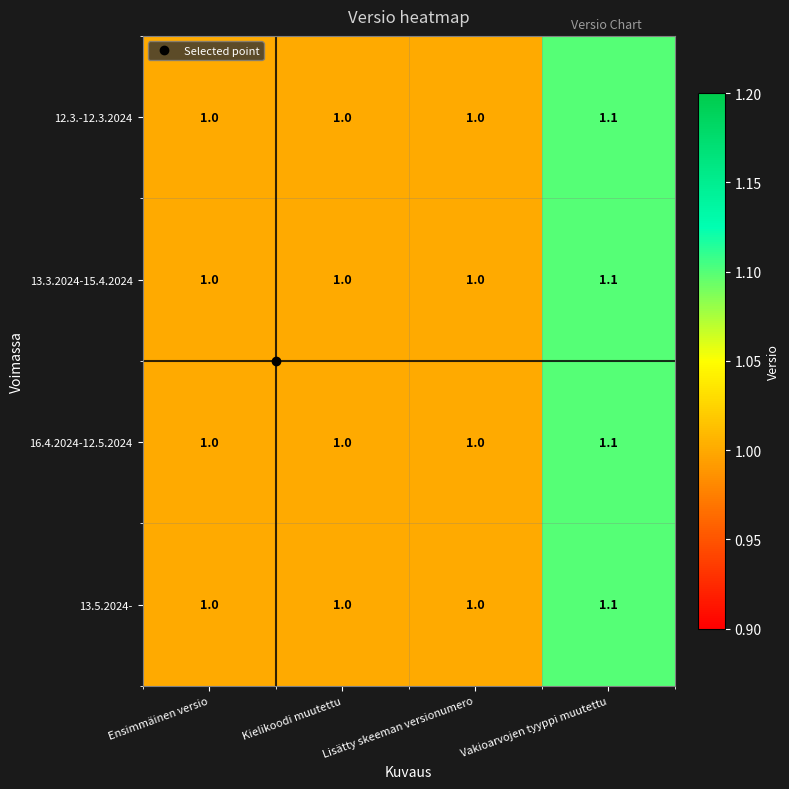

True or false: 13.3.2024-15.4.2024 has a value of 1.0 at Lisätty skeeman versionumero.

True